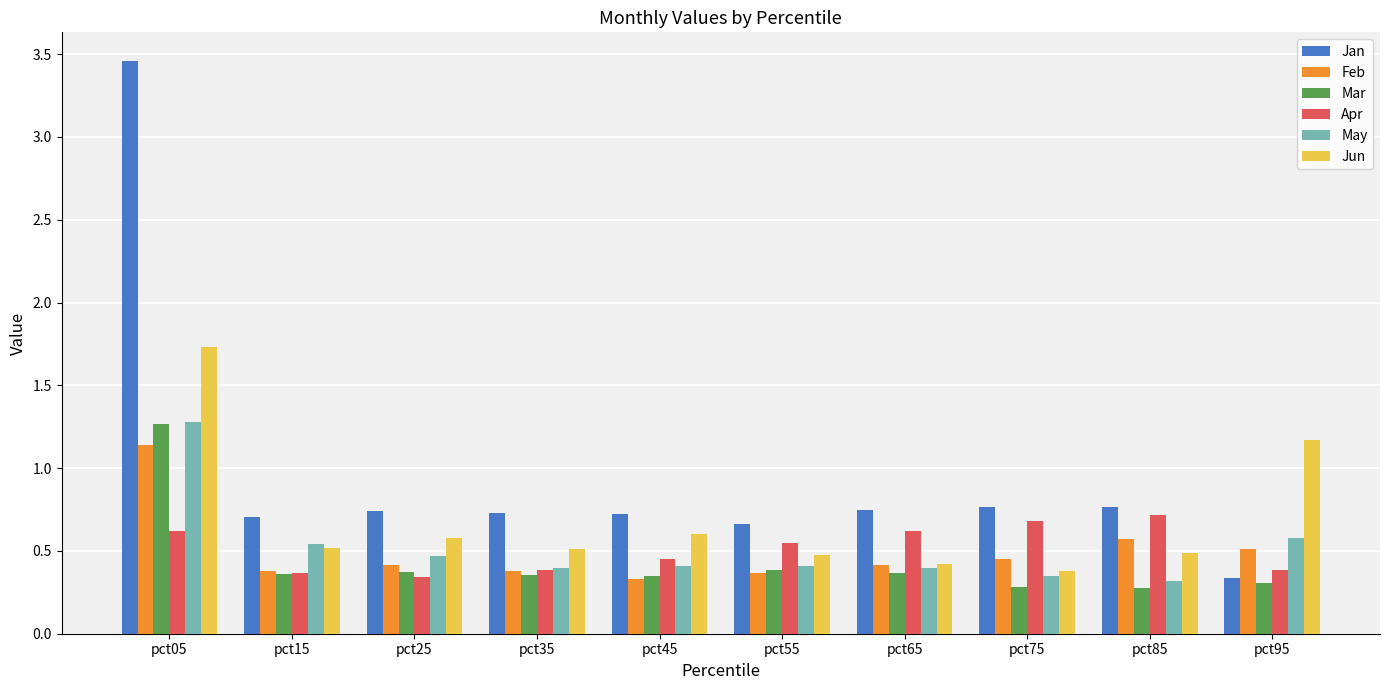

Between pct15 and pct85, which series saw the biggest shift?

Apr